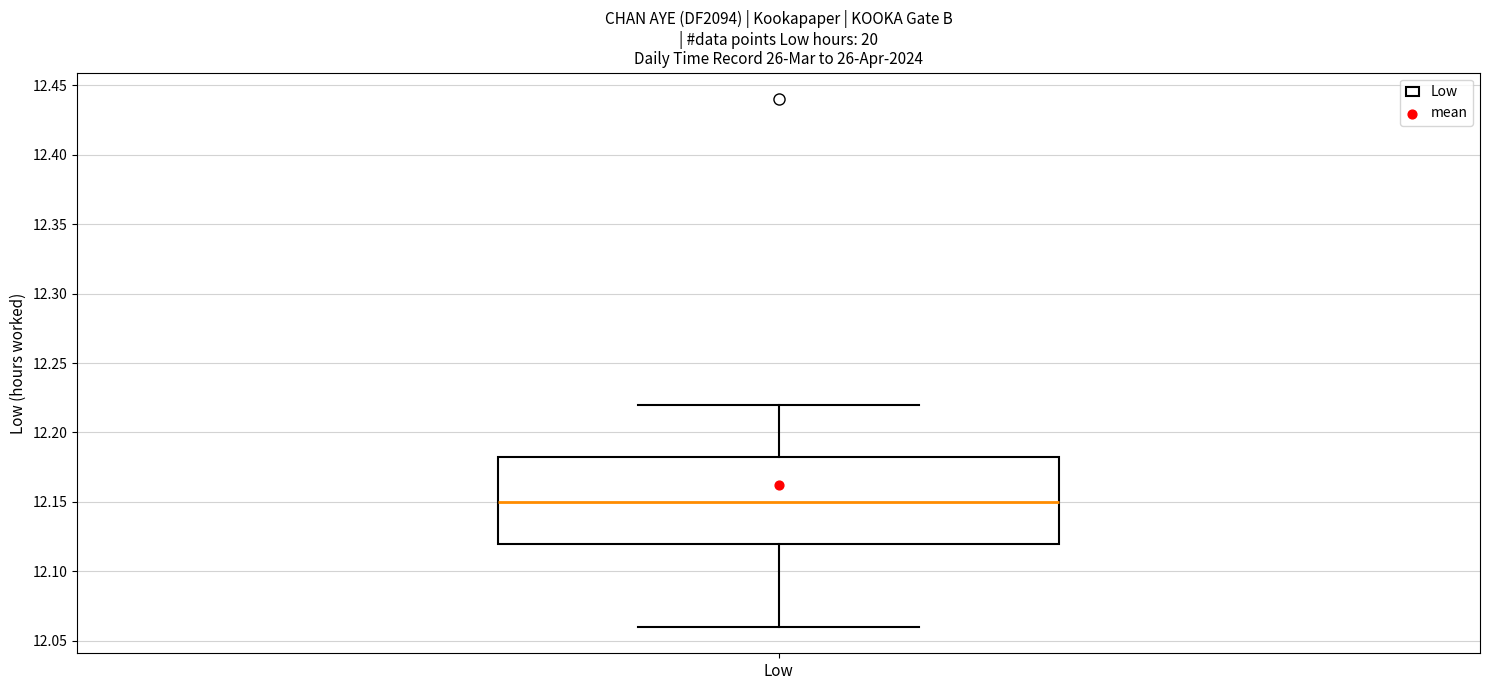

Read this box plot against the y-axis: the position of the median line, the range covered by the box, and the ends of both whiskers. The values are not printed on the chart, so give them approximately, as read against the axis.

median 12.150, box 12.120 to 12.185, whiskers 12.060 to 12.220